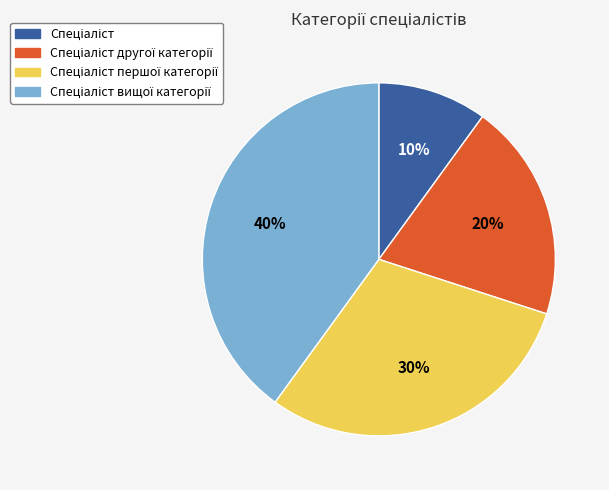

To the nearest percent, what is the difference between the largest and smallest slice percentages?

30%